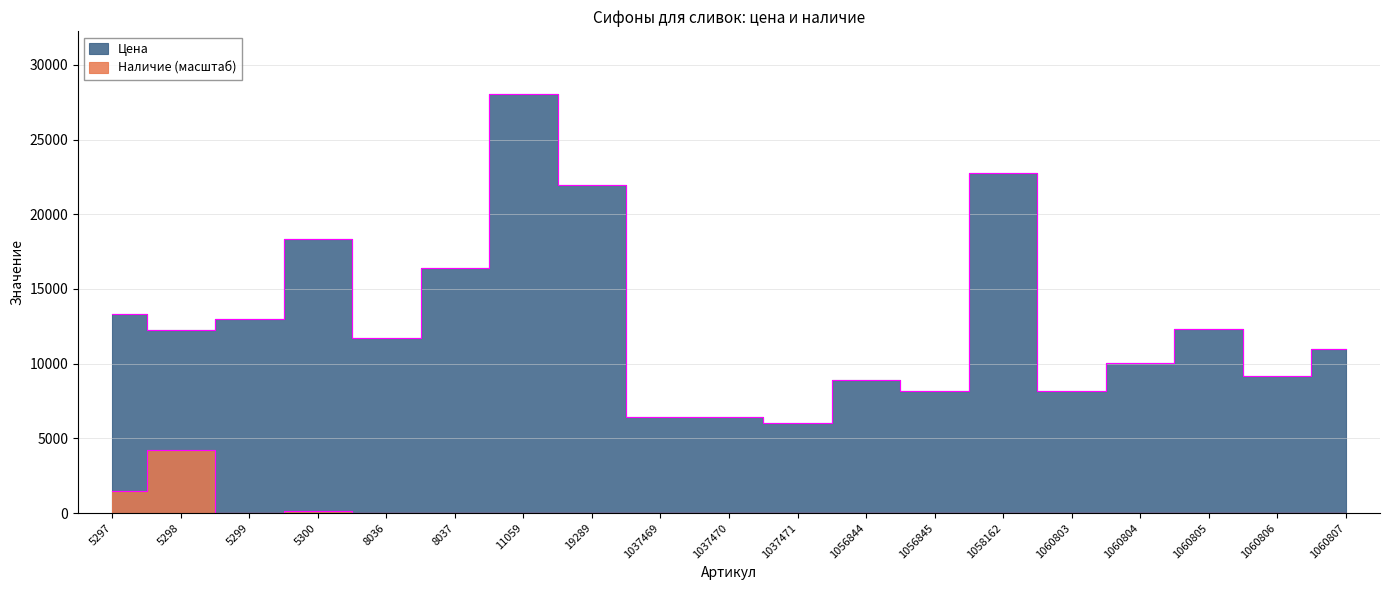

Where does the Цена series first go above 11705?

5297